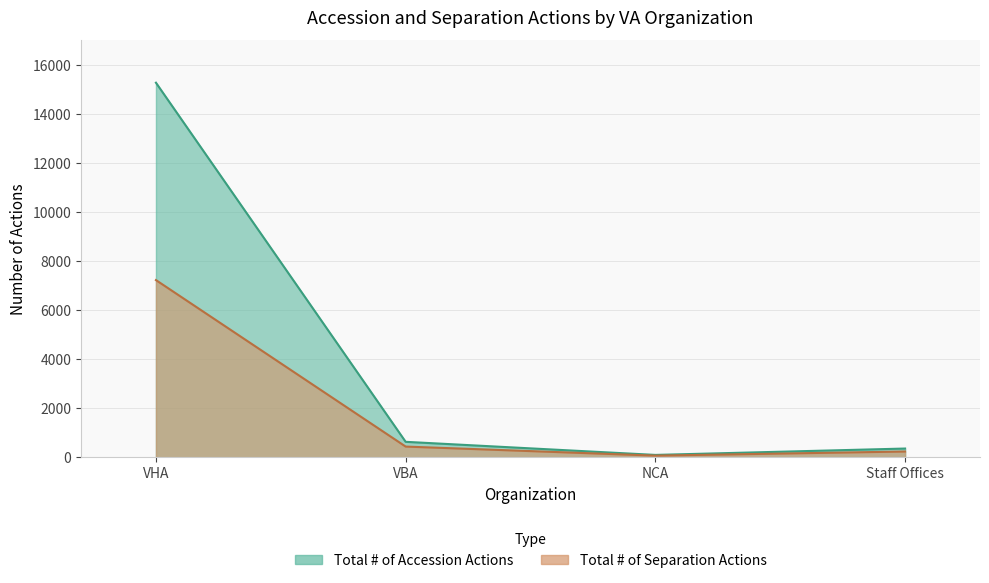

What is the sum of the Total # of Separation Actions values at NCA and Staff Offices?

316